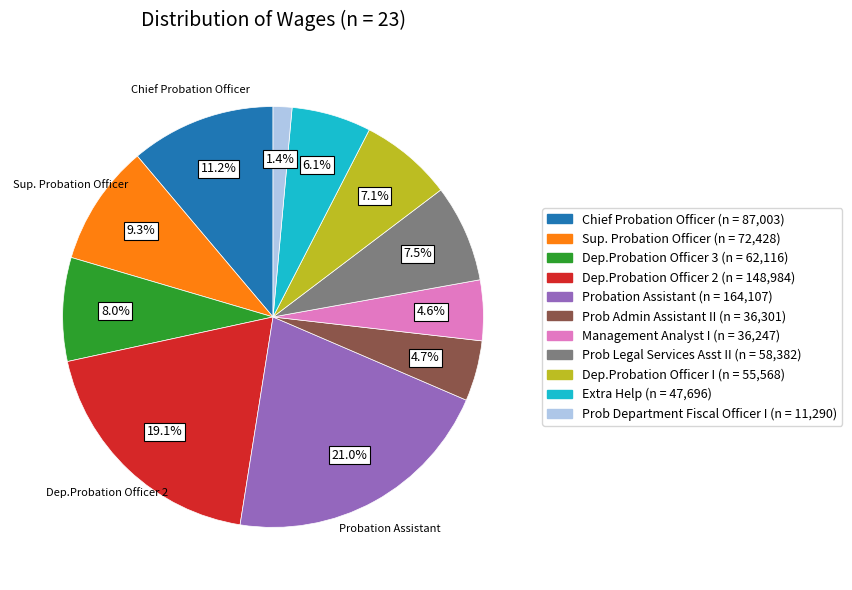

What percentage is the Chief Probation Officer slice, to the nearest percent?

11%